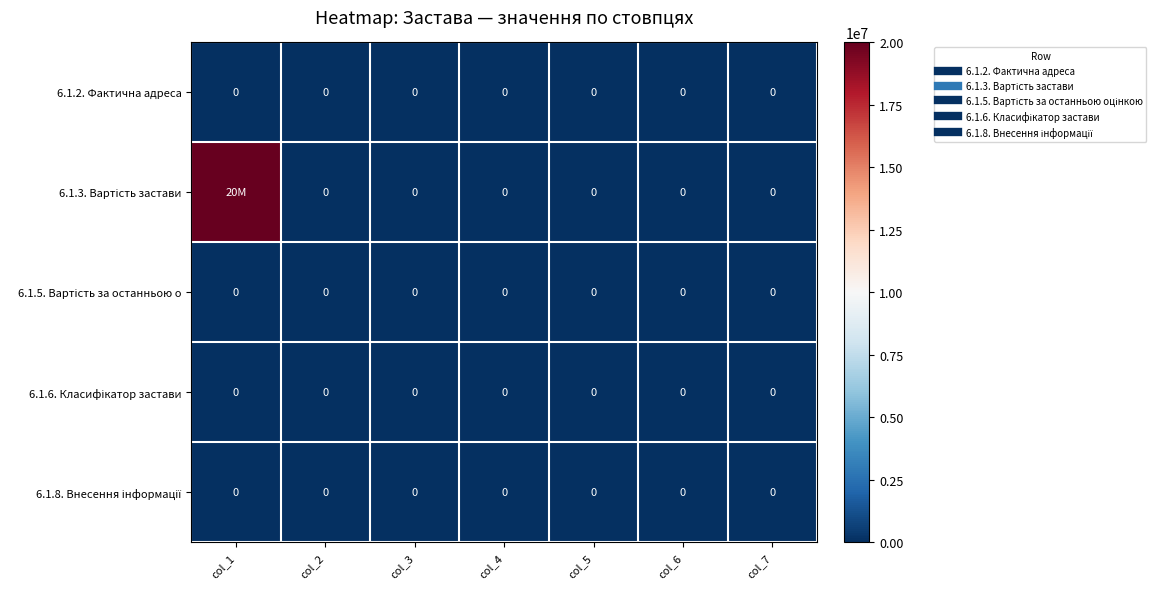

At which label is 6.1.6. Класифікатор застави closest to 0?

col_1